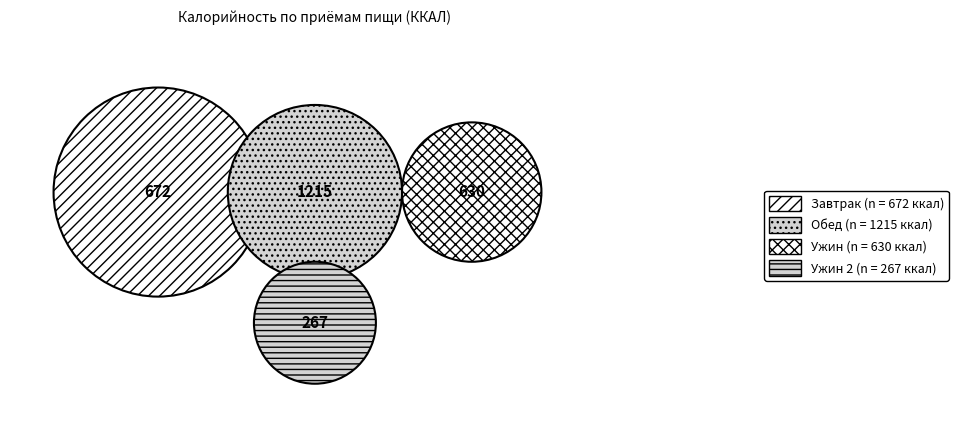

To the nearest percent, what is the combined percentage of Ужин 2 and Завтрак?

34%